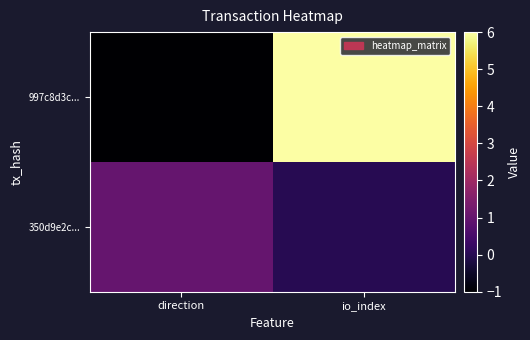

What is the minimum value shown in the chart?

-1